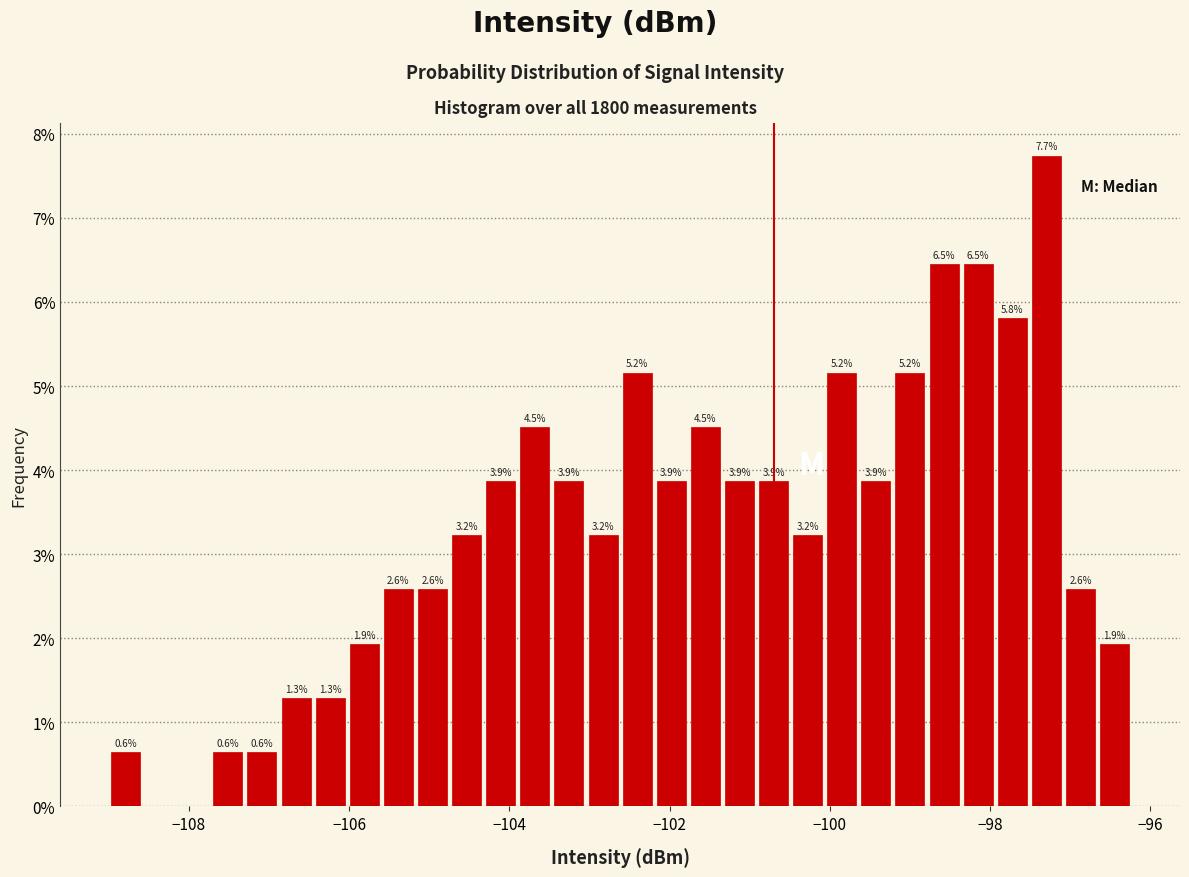

Around what value on the x-axis is the tallest bar? Give the approximate position of its centre, as read against the axis.

-97.2